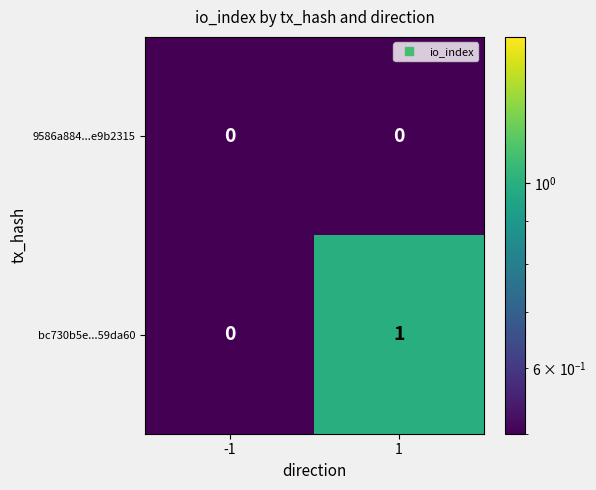

The bc730b5e...59da60 series shows 0 at -1. True or false?

True